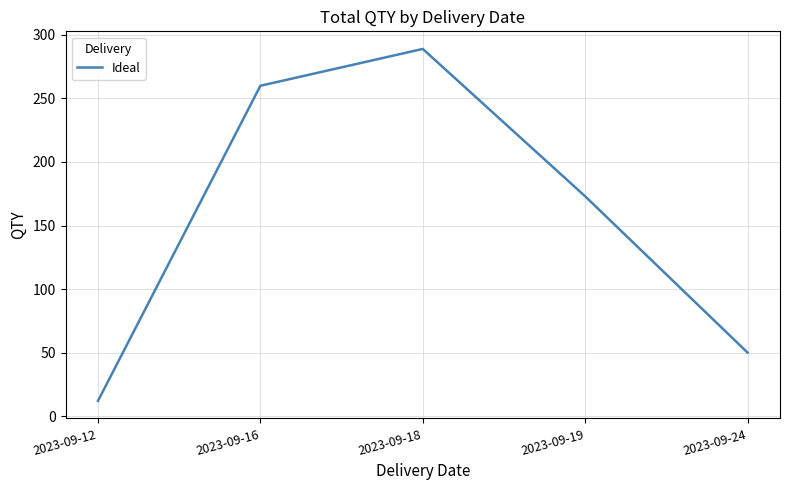

At which label is the value closest to 150?

2023-09-19